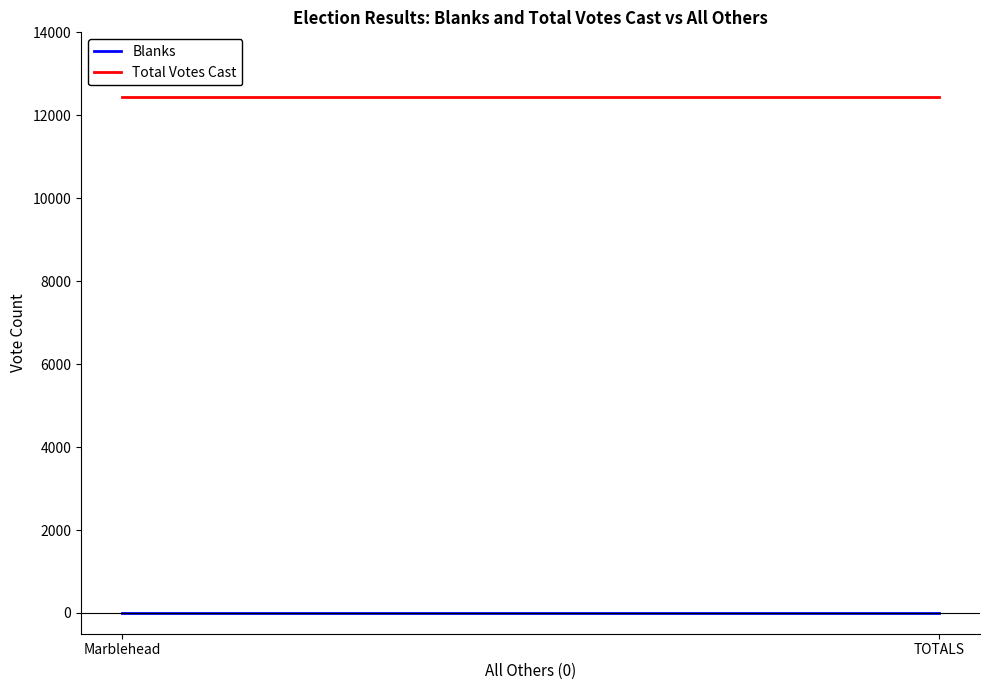

What is the spread (max minus min) of values at TOTALS?

12436